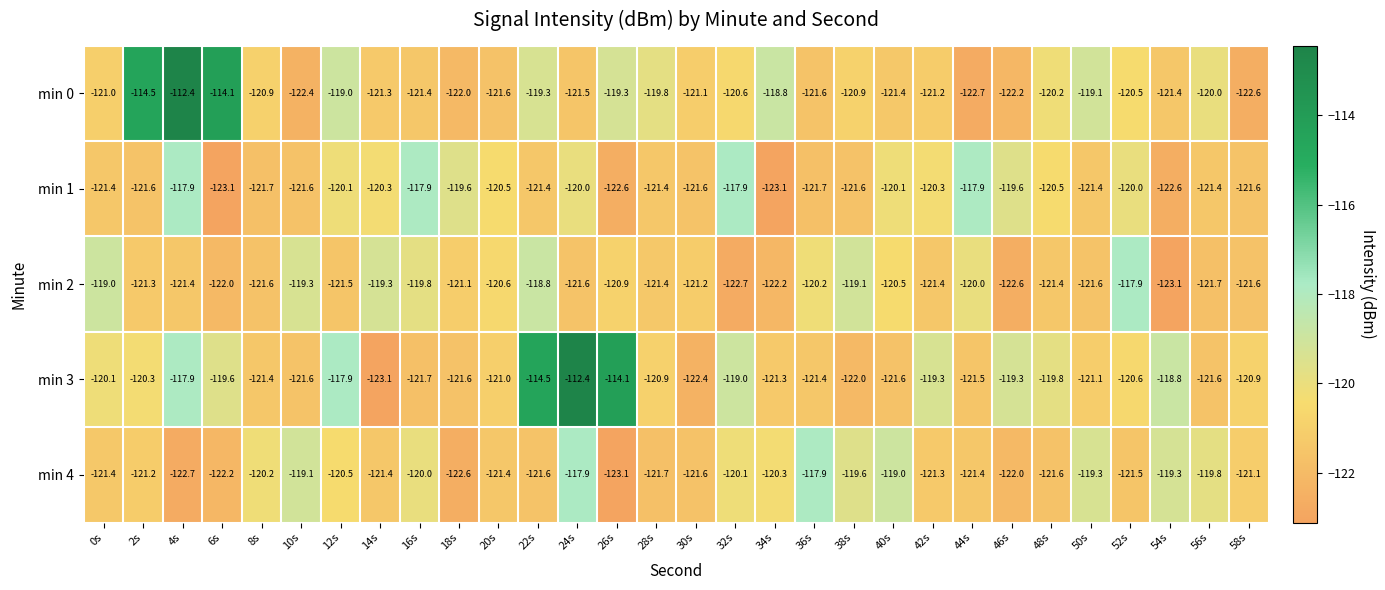

Which series has the widest spread of values?

min 3